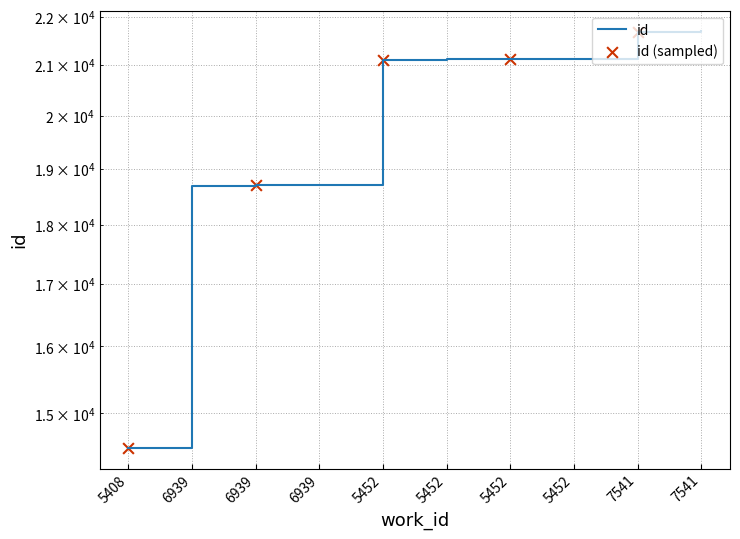

What is the change in value from 5452 to 7541?

+555